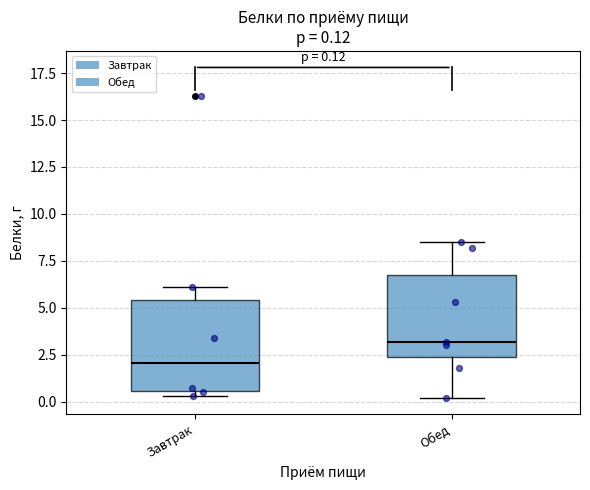

Which box has the highest median line?

Обед